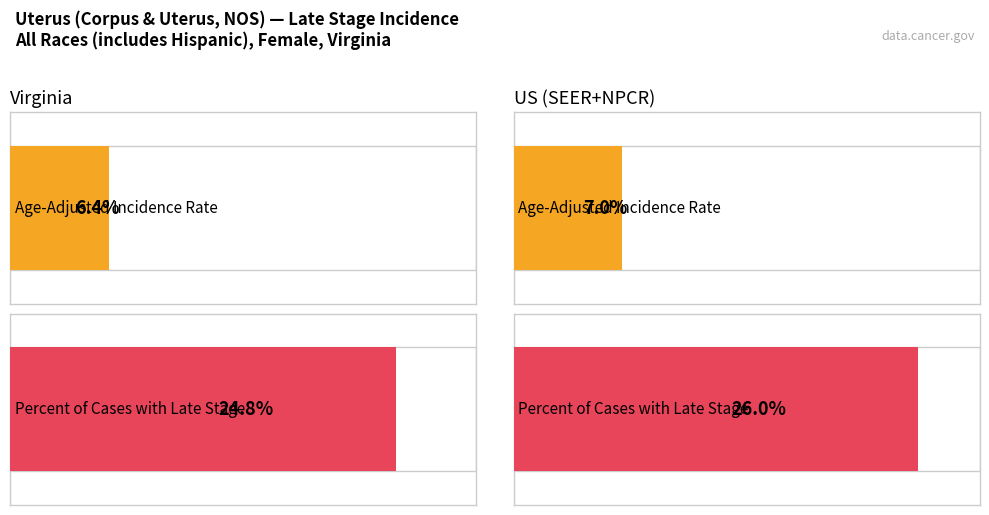

What is the sum of the Percent of Cases with Late Stage values at Virginia and US (SEER+NPCR)?

50.8